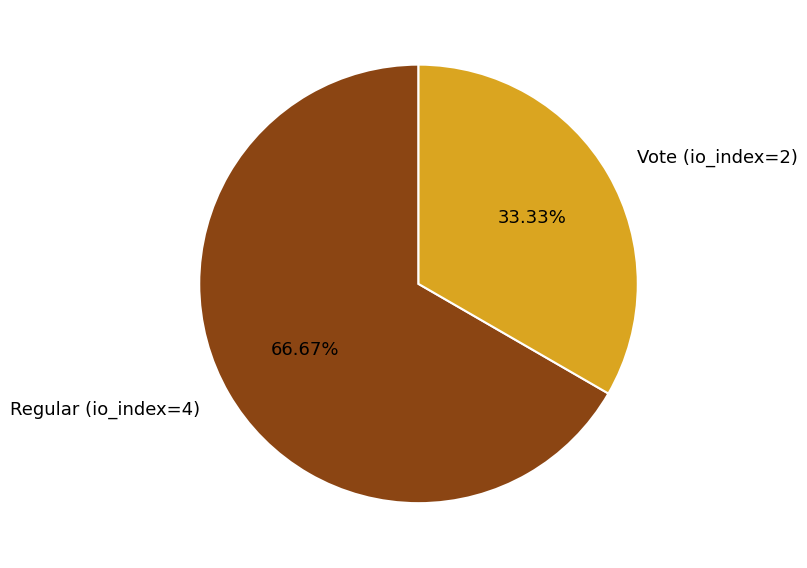

To the nearest percent, what percentage of the pie is Vote (io_index=2)?

33%